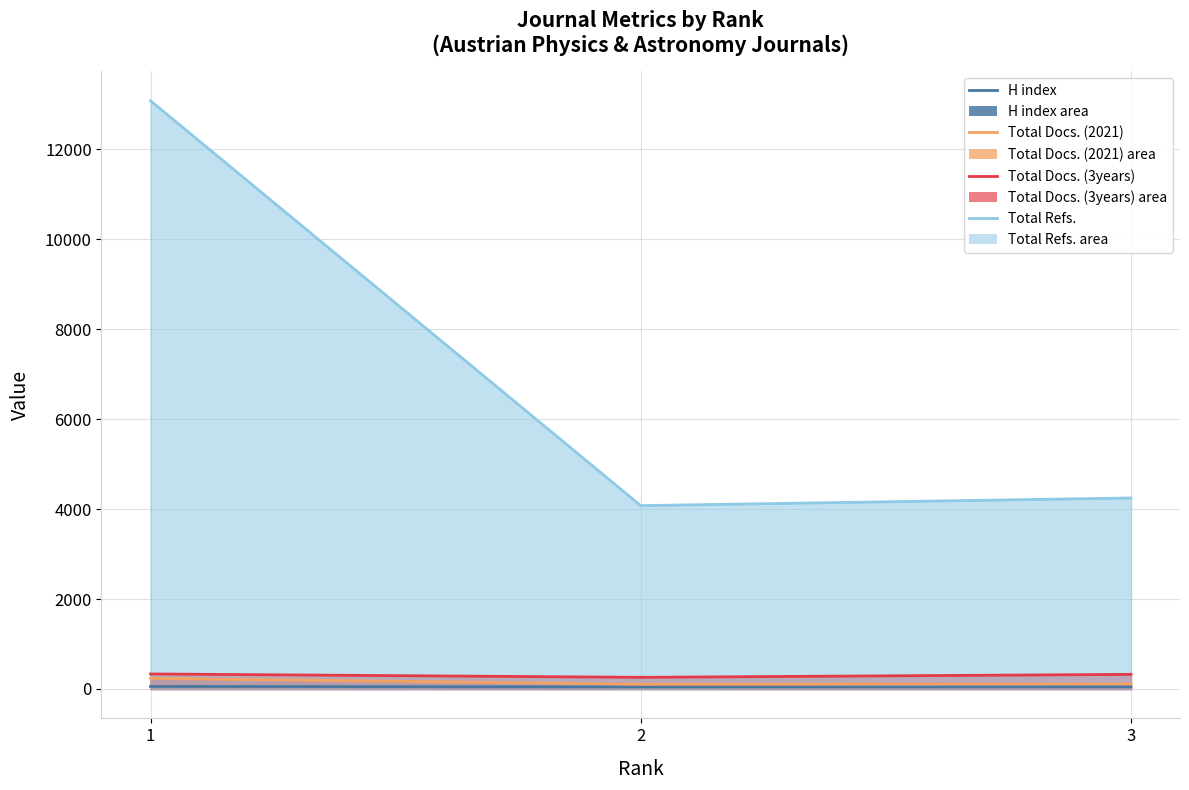

Reading left to right, extract all data points from this chart.

H index: 57	46	49
Total Docs. (2021): 235	106	113
Total Docs. (3years): 334	259	325
Total Refs.: 13079	4077	4247